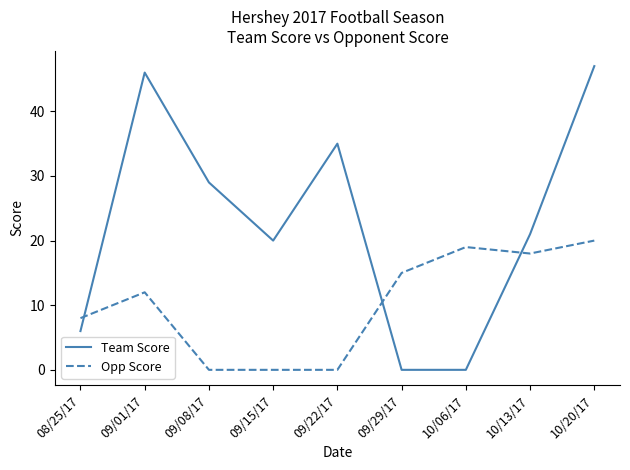

How many lines are shown in the chart?

2